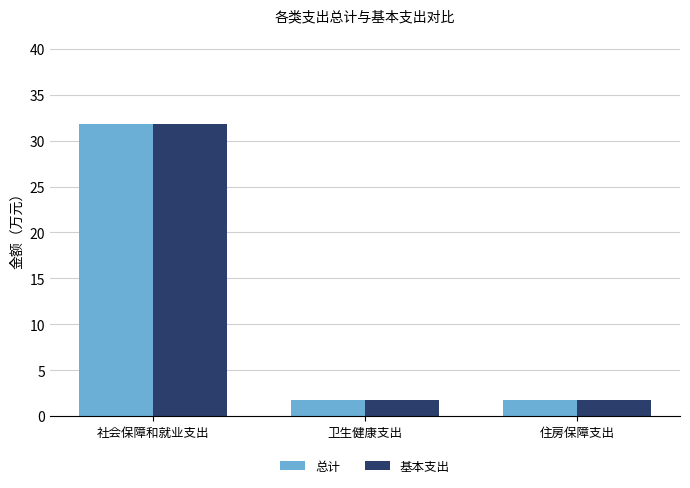

What is the label of the 1st bar from the right?

住房保障支出